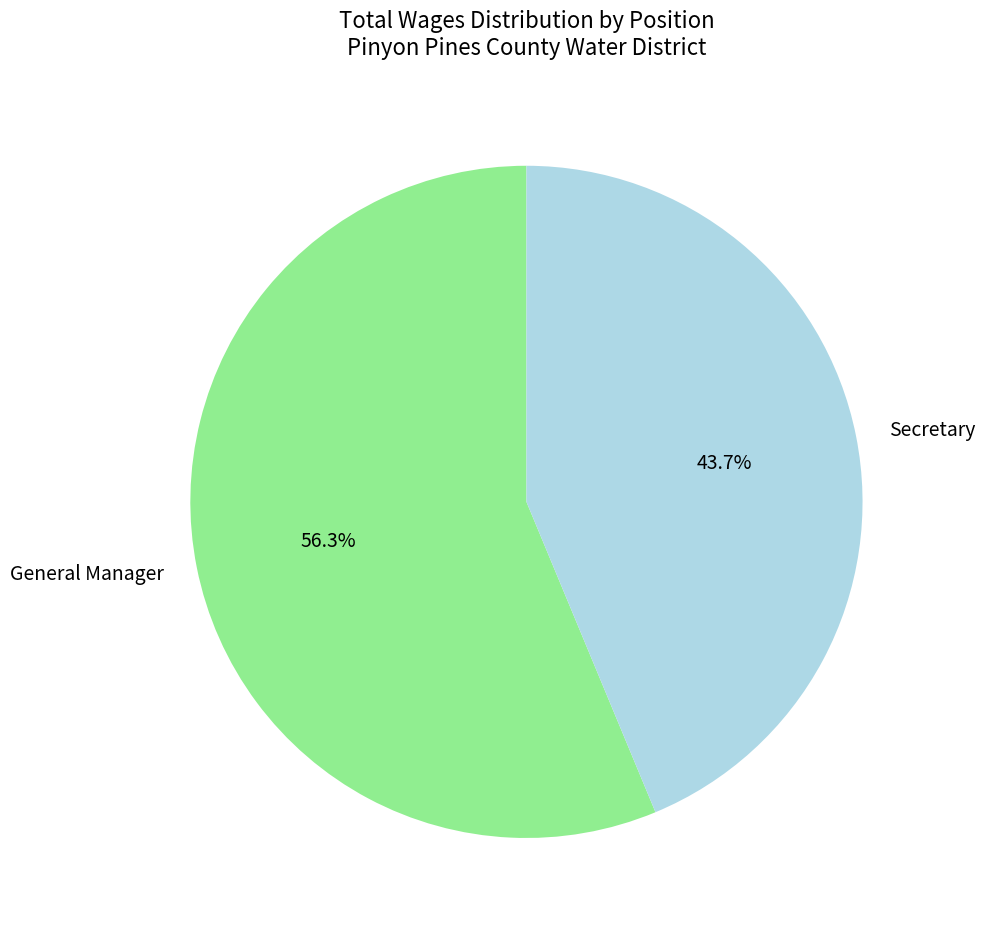

Combined, what portion of the pie is Secretary and General Manager?

100.0%